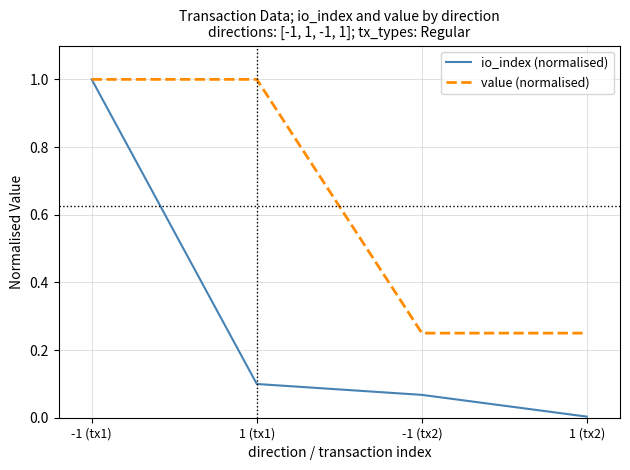

At which label is io_index (normalised) closest to 0?

1 (tx2)